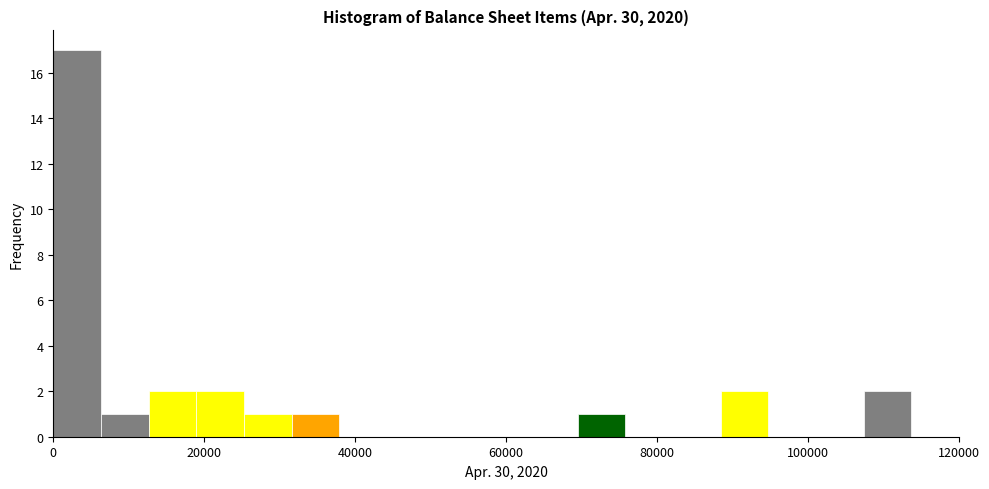

Around what value on the x-axis is the tallest bar? Give the approximate position of its centre, as read against the axis.

4000